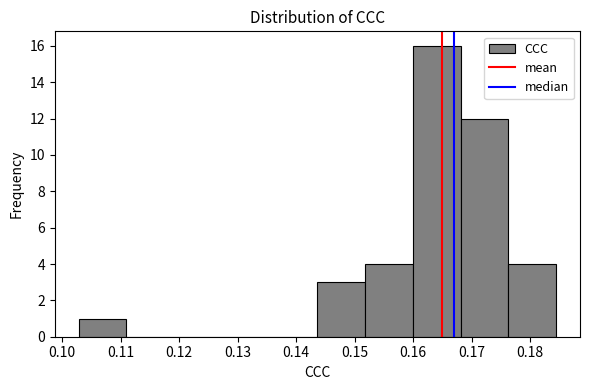

Reading left to right, transcribe this chart: for each bar, give the range it covers on the x-axis and its height. Neither the bar edges nor the heights are printed on the chart, so give them approximately, as read against the axes.

0.103 to 0.111: 1
0.111 to 0.119: 0
0.119 to 0.127: 0
0.127 to 0.135: 0
0.135 to 0.144: 0
0.144 to 0.152: 3
0.152 to 0.160: 4
0.160 to 0.168: 16
0.168 to 0.176: 12
0.176 to 0.184: 4